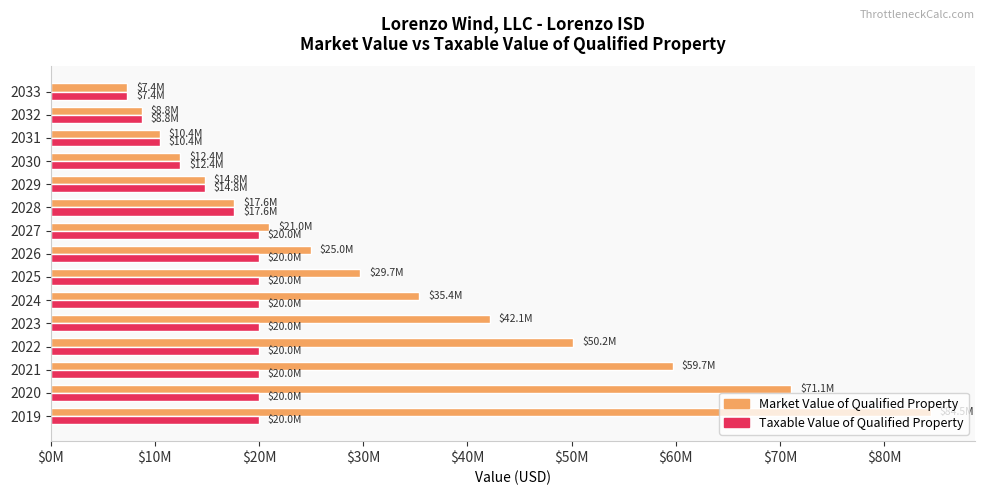

What are all the series names shown in the legend?

Market Value of Qualified Property, Taxable Value of Qualified Property